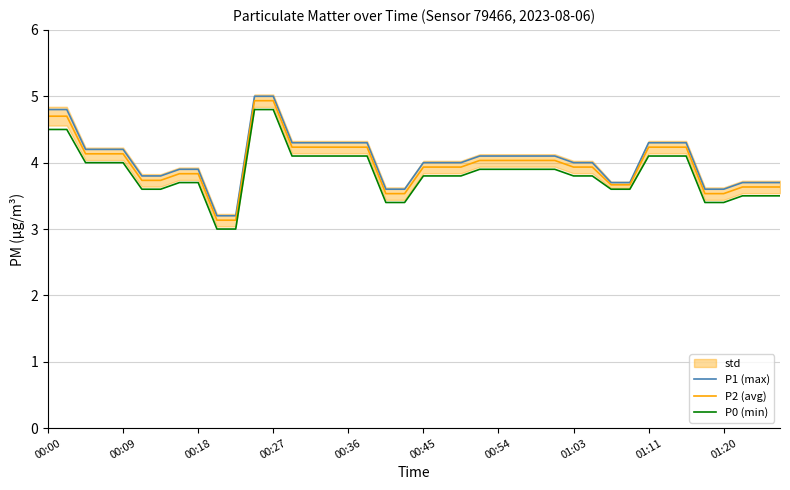

What is the lowest value of the P1 (max) series?

3.2